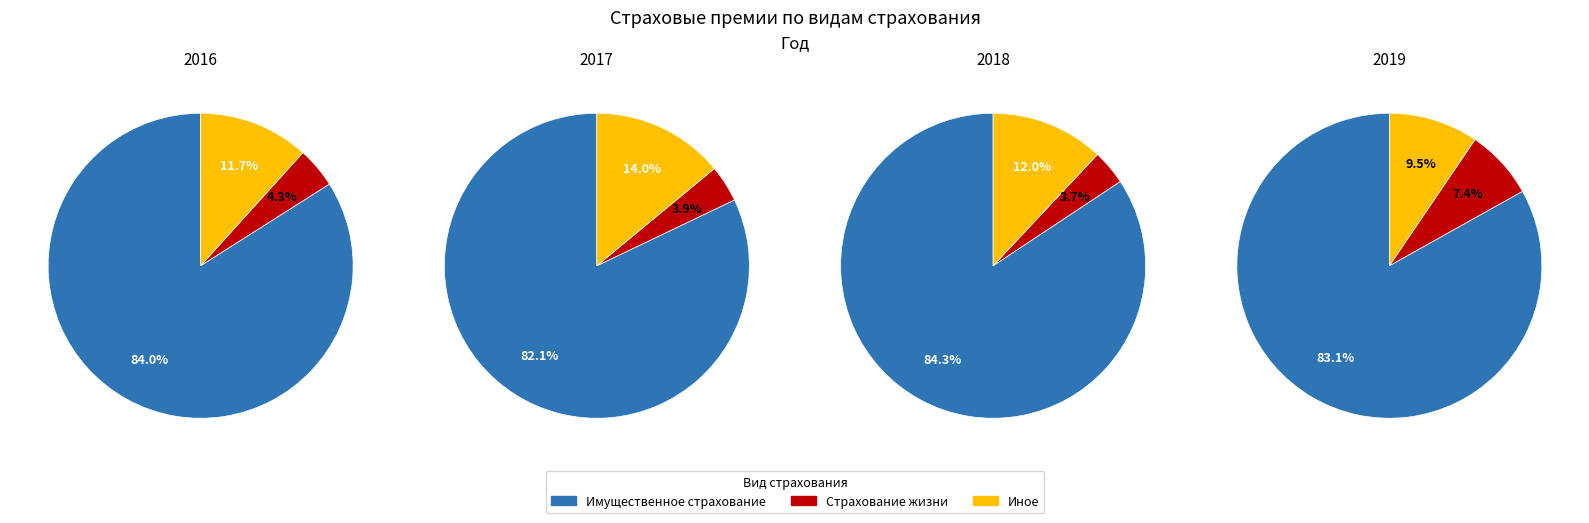

How much of the chart is everything except 3?

66.7%